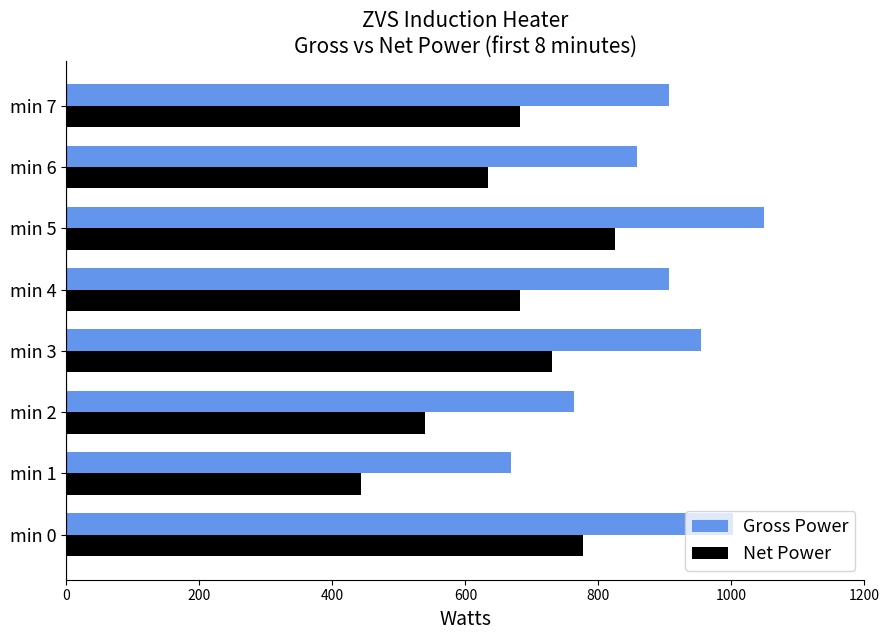

List the series in order of their overall mean, lowest first.

Net Power, Gross Power